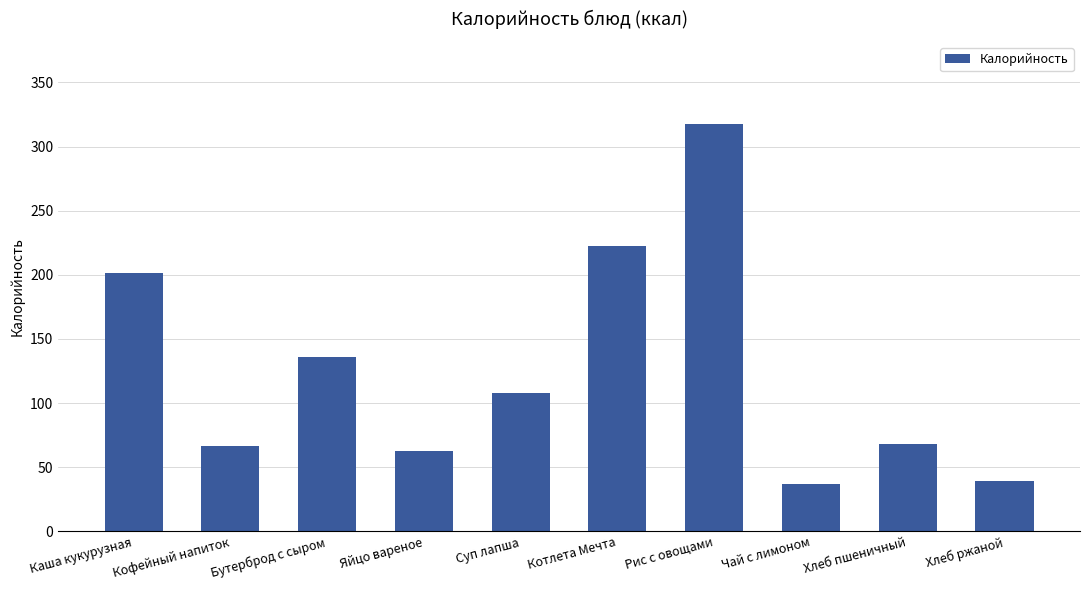

What is the change in value from Каша кукурузная to Хлеб пшеничный?

-133.5